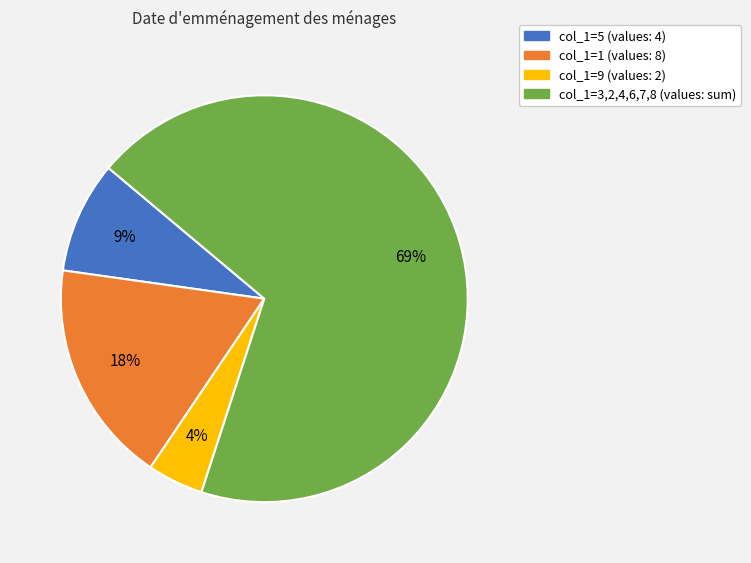

To the nearest percent, what is the average slice percentage?

25%